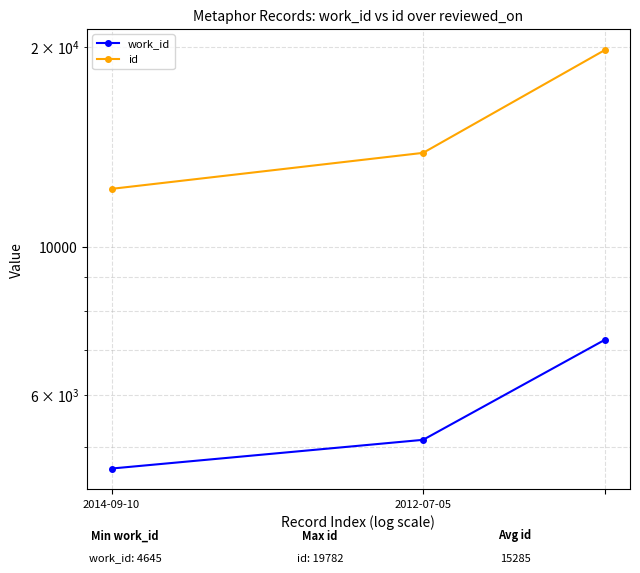

Is the value of id at 2012-07-05 greater than the value of work_id at 2012-07-05?

Yes